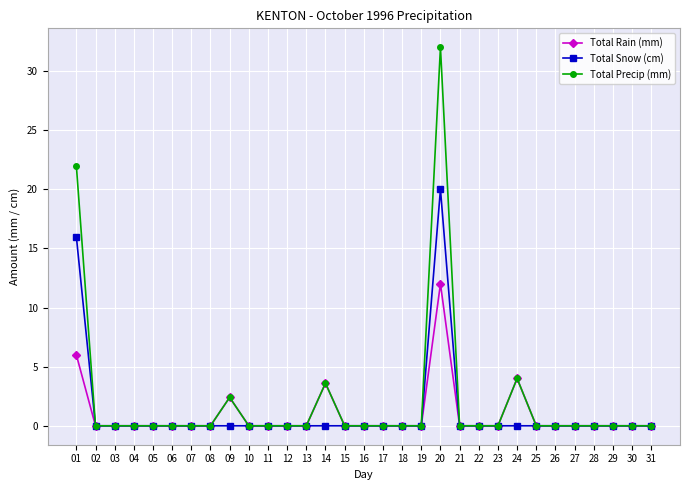

List the series in order of their peak value, lowest first.

Total Rain (mm), Total Snow (cm), Total Precip (mm)